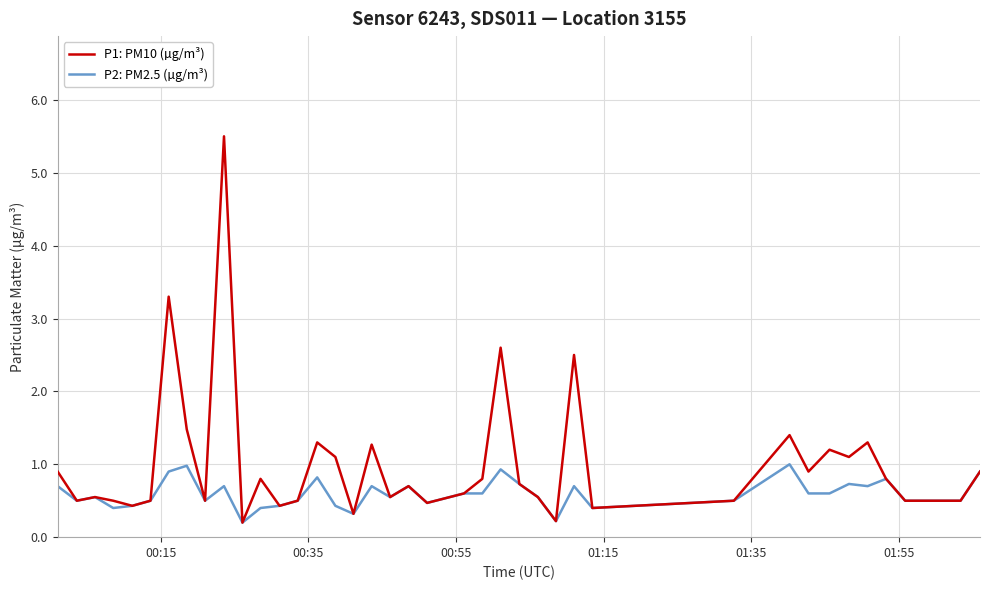

Rank the series by their maximum value, from lowest to highest.

P2: PM2.5 (µg/m³), P1: PM10 (µg/m³)